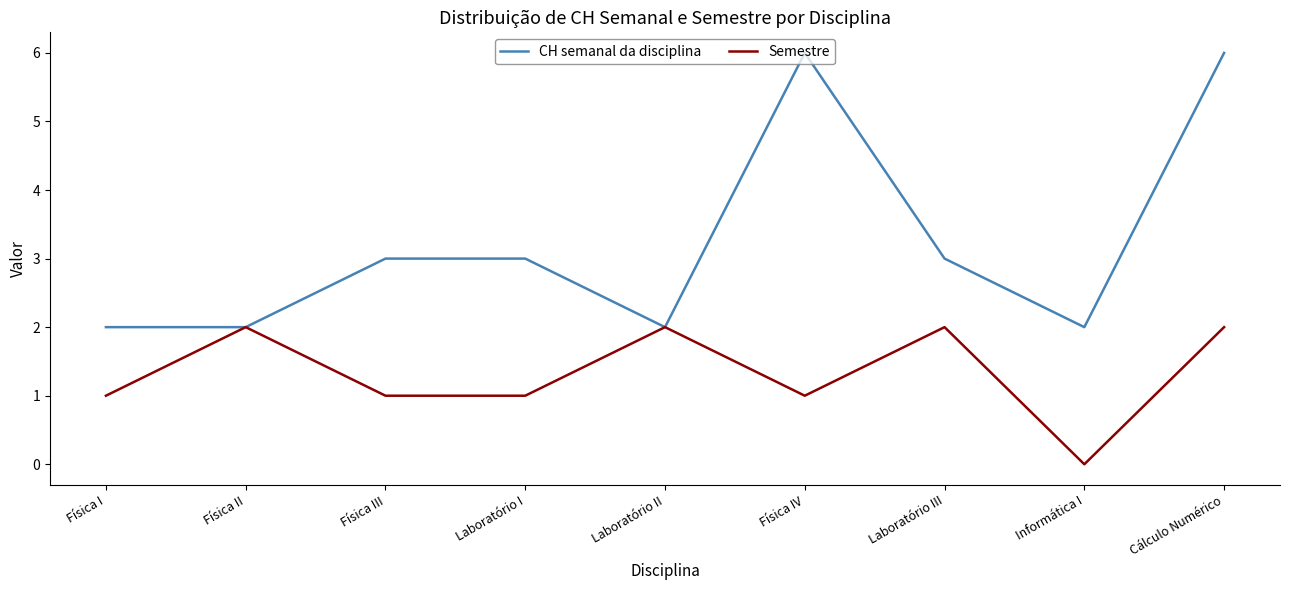

List the series in order of their overall mean, highest first.

CH semanal da disciplina, Semestre